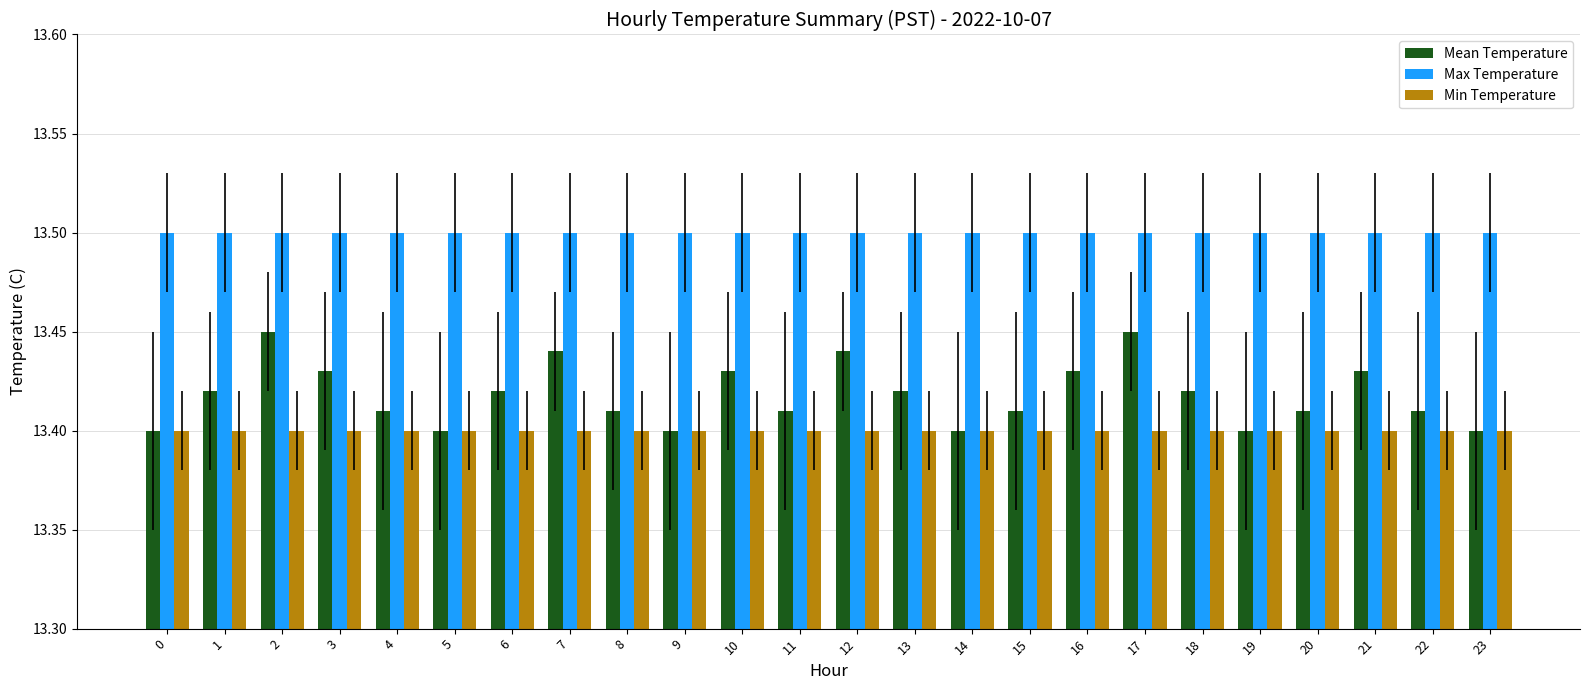

What is the average value of the Max Temperature series?

13.5